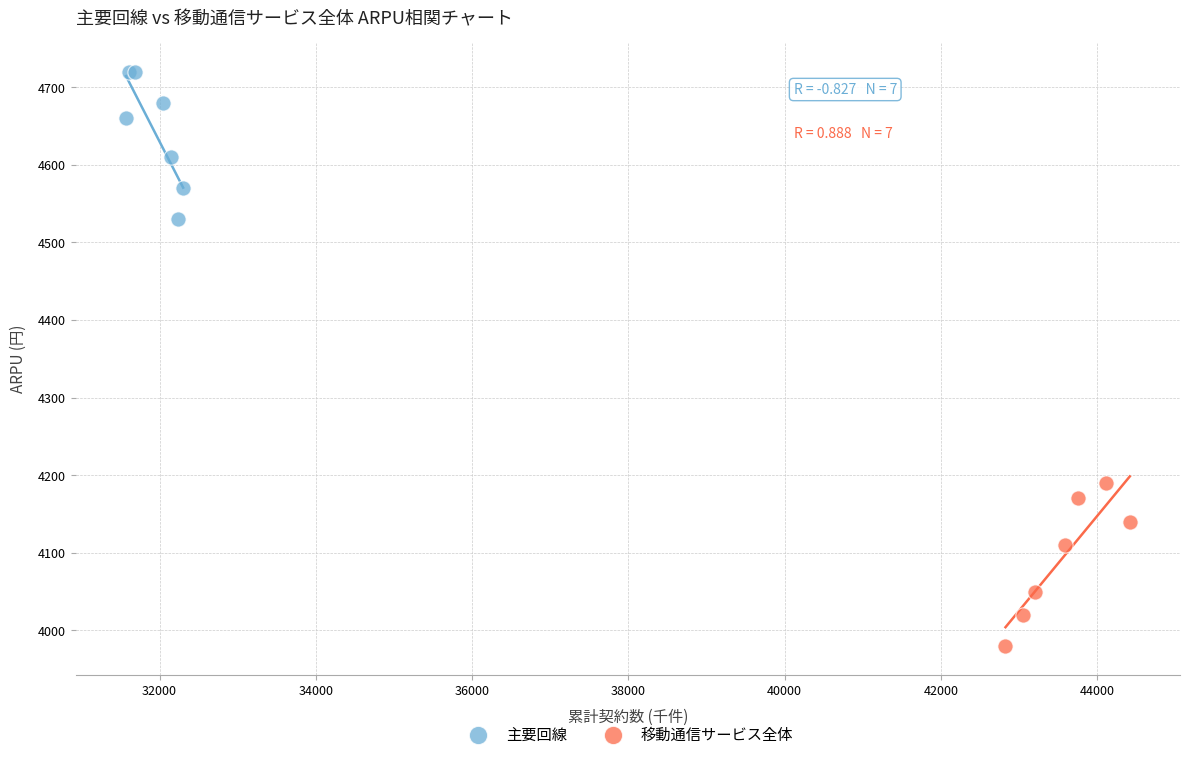

Which series contains the highest Y value?

主要回線